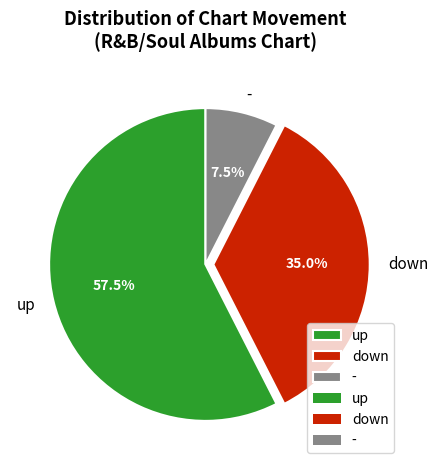

What is the smallest slice in the pie chart?

-